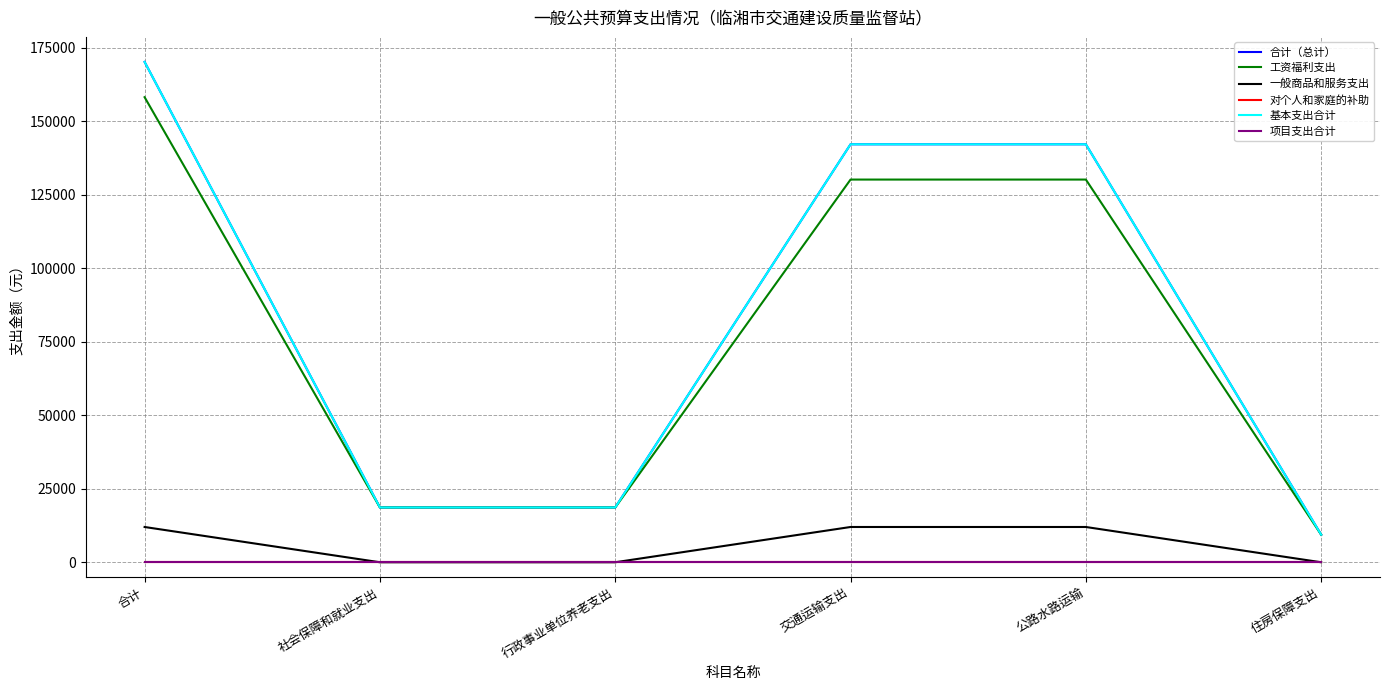

Reading right to left, transcribe all the data shown in this chart.

合计（总计）: 9382.4	142189.3	142189.3	18643.2	18643.2	170214.9
工资福利支出: 9382.4	130189.3	130189.3	18643.2	18643.2	158214.9
一般商品和服务支出: 0.0	12000.0	12000.0	0.0	0.0	12000.0
对个人和家庭的补助: 0.0	0.0	0.0	0.0	0.0	0.0
基本支出合计: 9382.4	142189.3	142189.3	18643.2	18643.2	170214.9
项目支出合计: 0.0	0.0	0.0	0.0	0.0	0.0